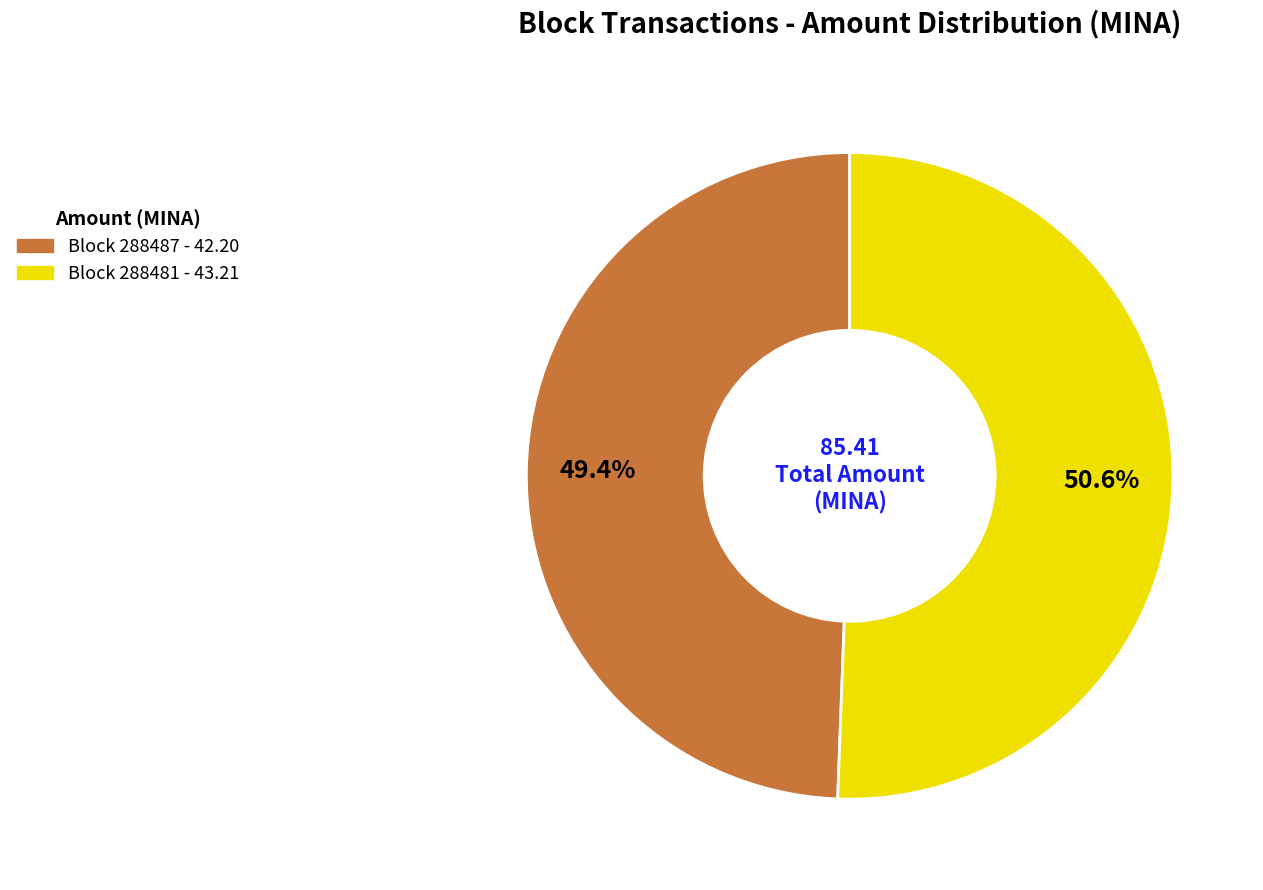

Which slice is the largest?

Block 288481 - 43.21